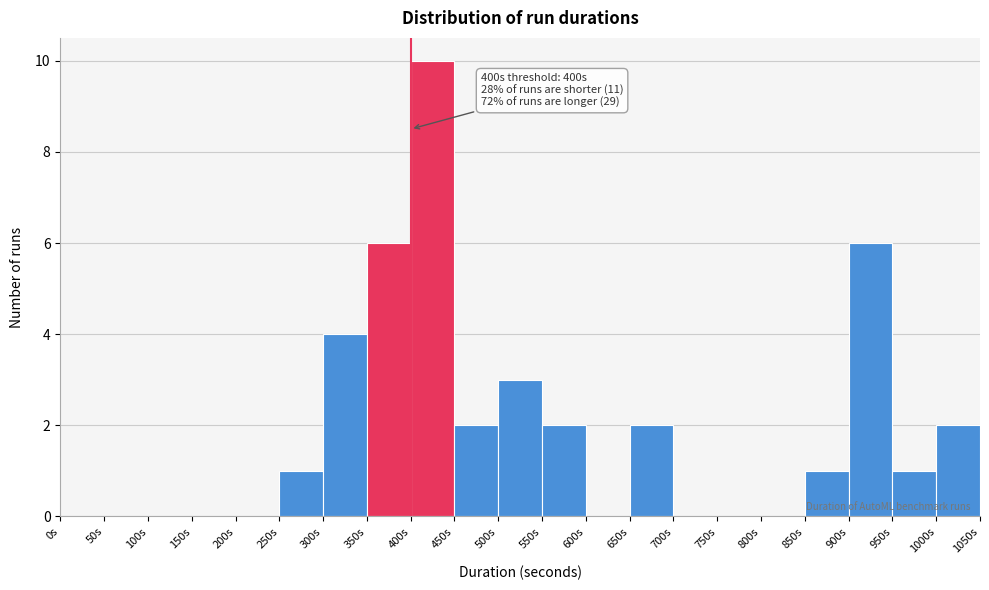

Which range on the x-axis has the tallest bar?

400 to 450